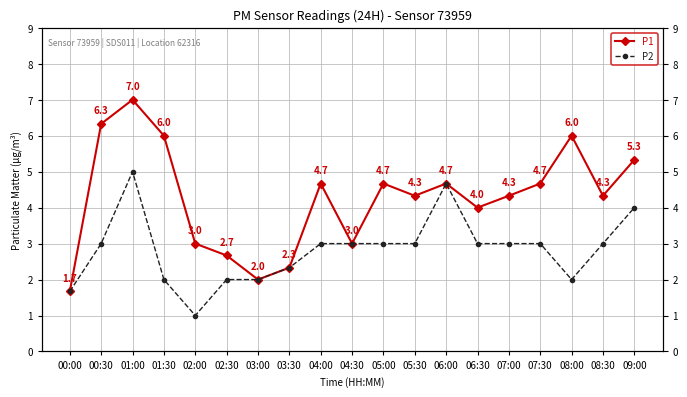

At 00:00, list the series in order from smallest to largest.

P1, P2